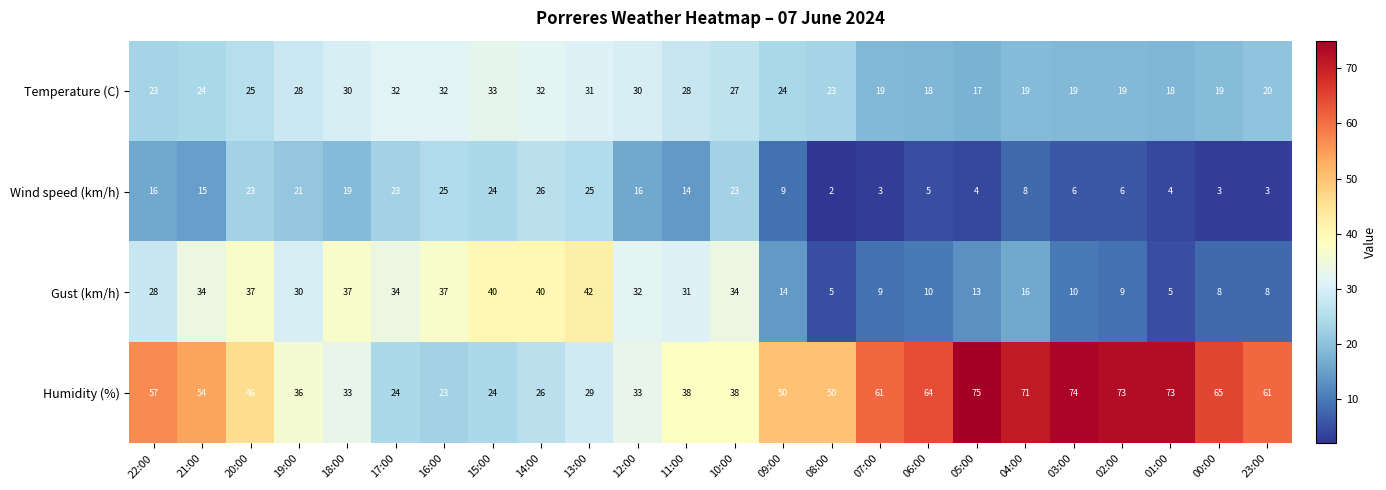

Is it true that Temperature (C) equals 14 at 19:00?

False